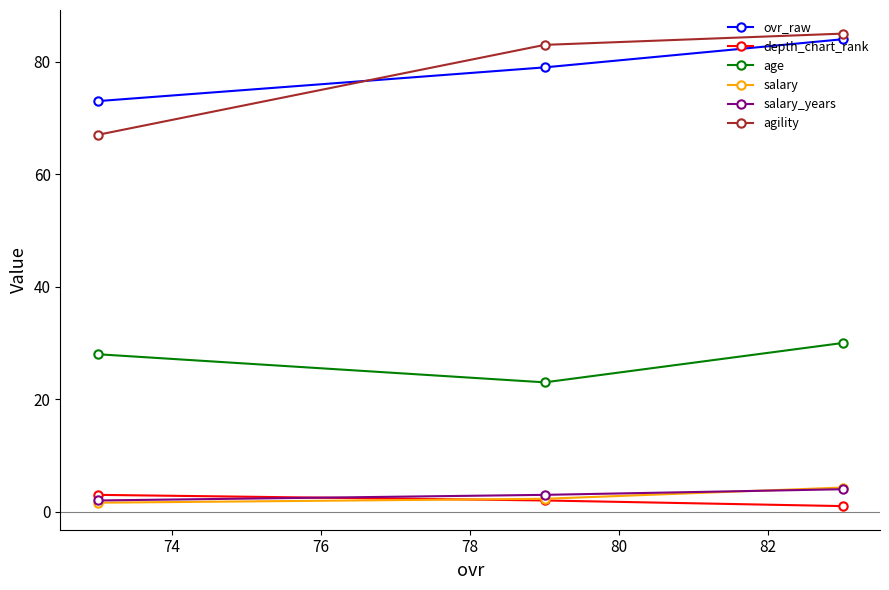

Which series has the largest total across all categories?

ovr_raw